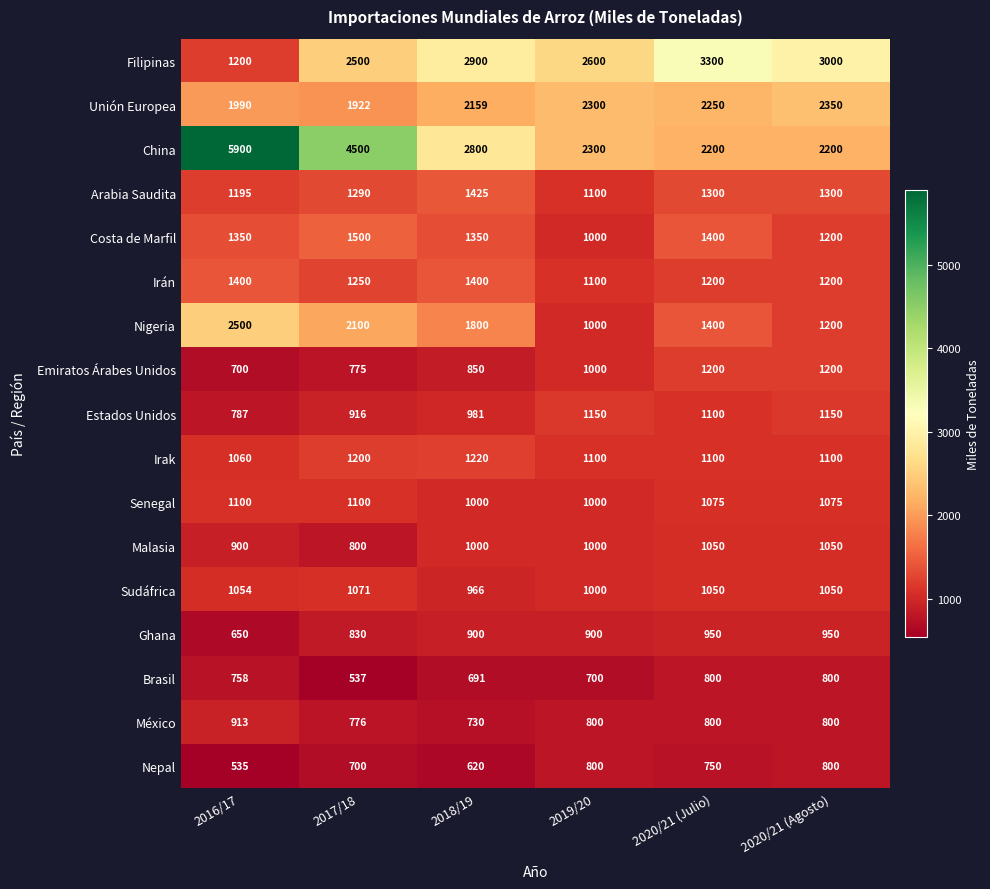

Is it true that Costa de Marfil equals 423 at 2016/17?

False